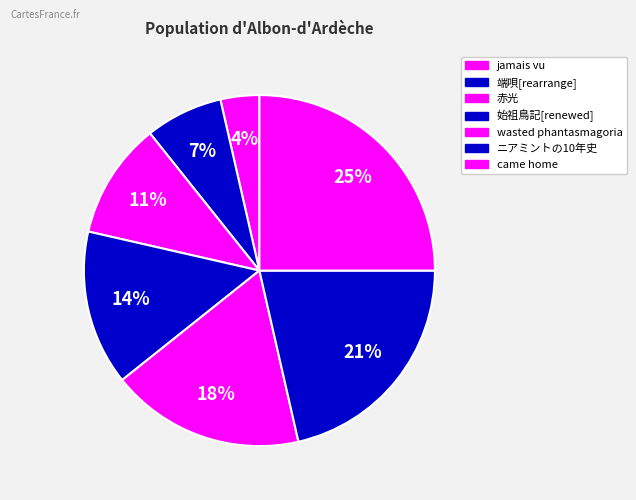

To the nearest percent, what percentage of the pie is came home?

25%